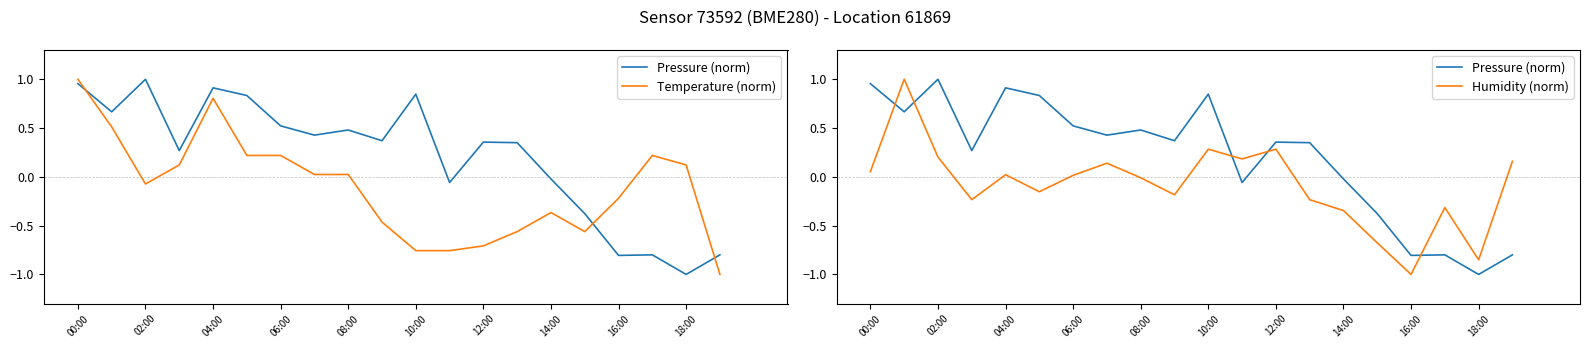

How many intersections are there between Temperature (norm) and Humidity (norm)?

7